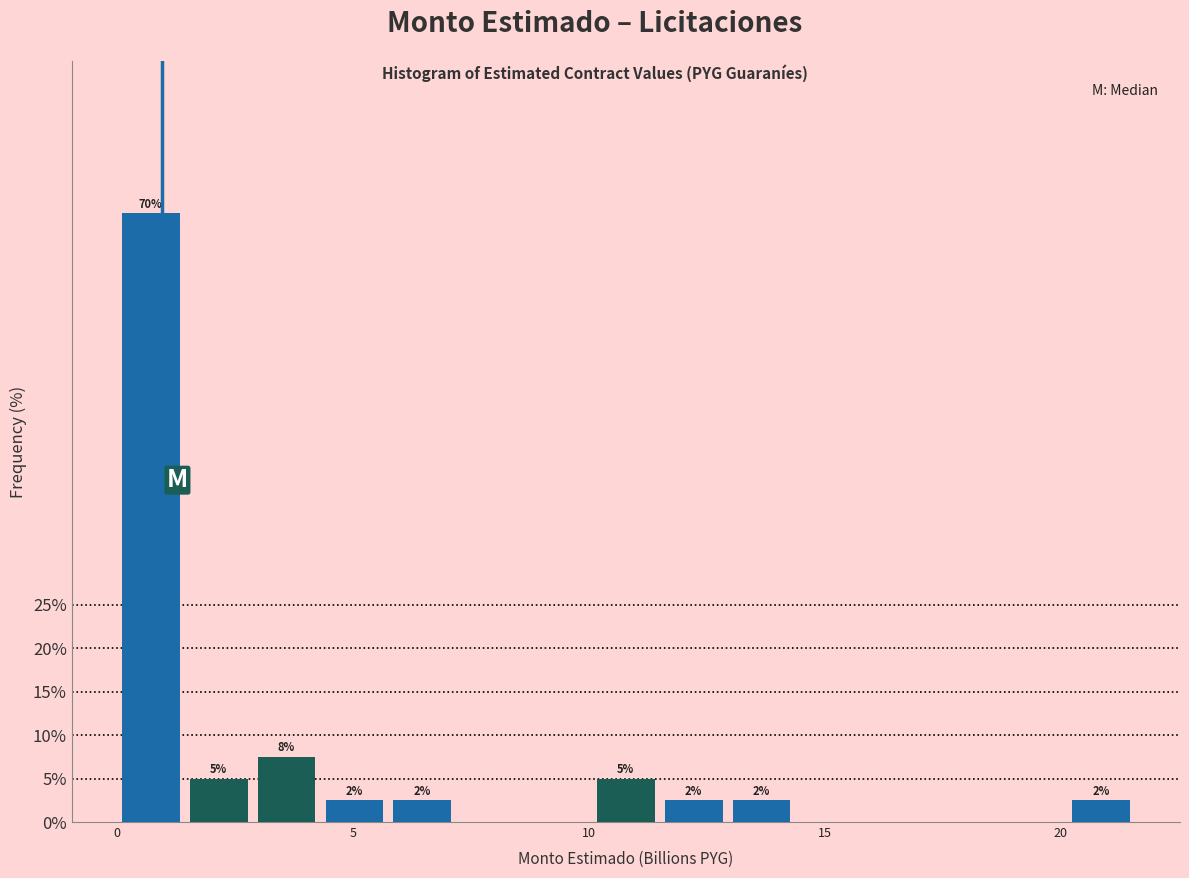

Around what value on the x-axis is the tallest bar? Give the approximate position of its centre, as read against the axis.

0.5